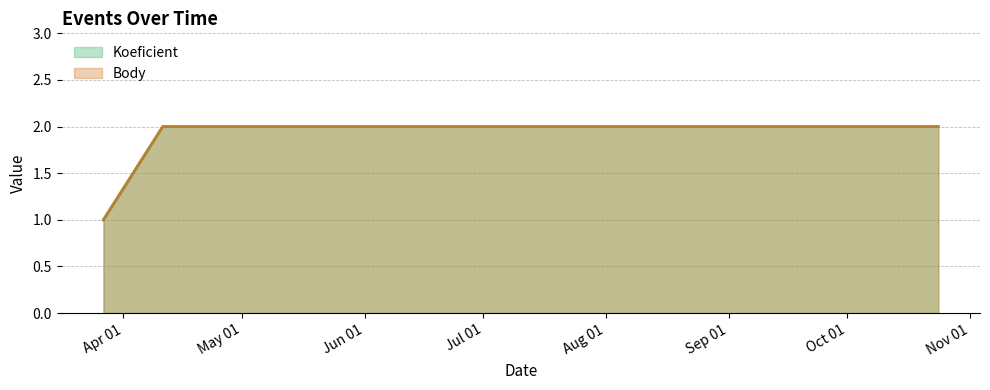

Reading right to left, list all the values displayed in this chart.

Koeficient: 2	2	1
Body: 2	2	1